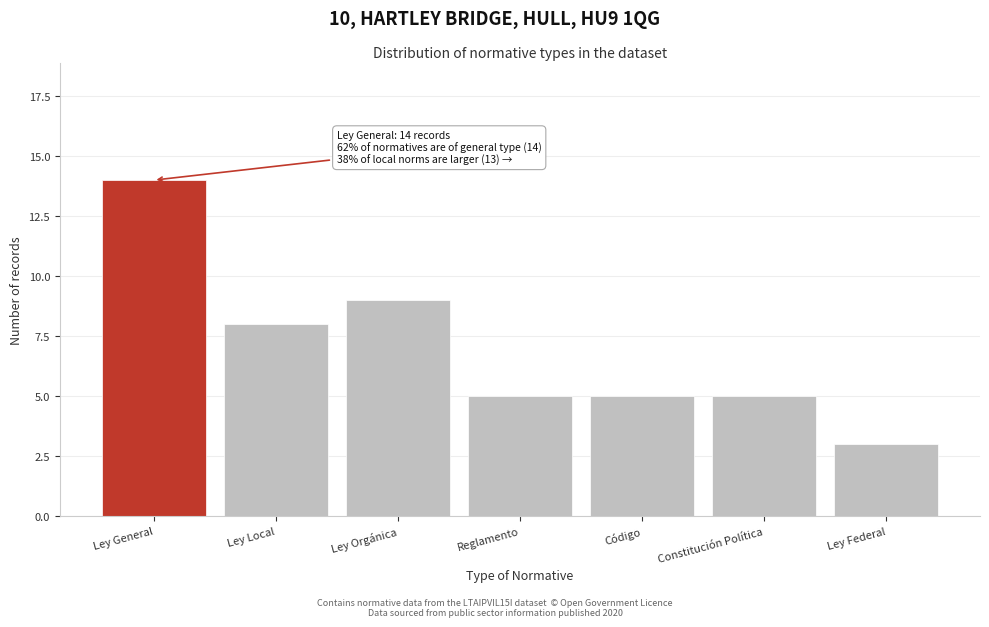

Reading left to right, extract all data points from this chart.

Ley General=14	Ley Local=8	Ley Orgánica=9	Reglamento=5	Código=5	Constitución Política=5	Ley Federal=3